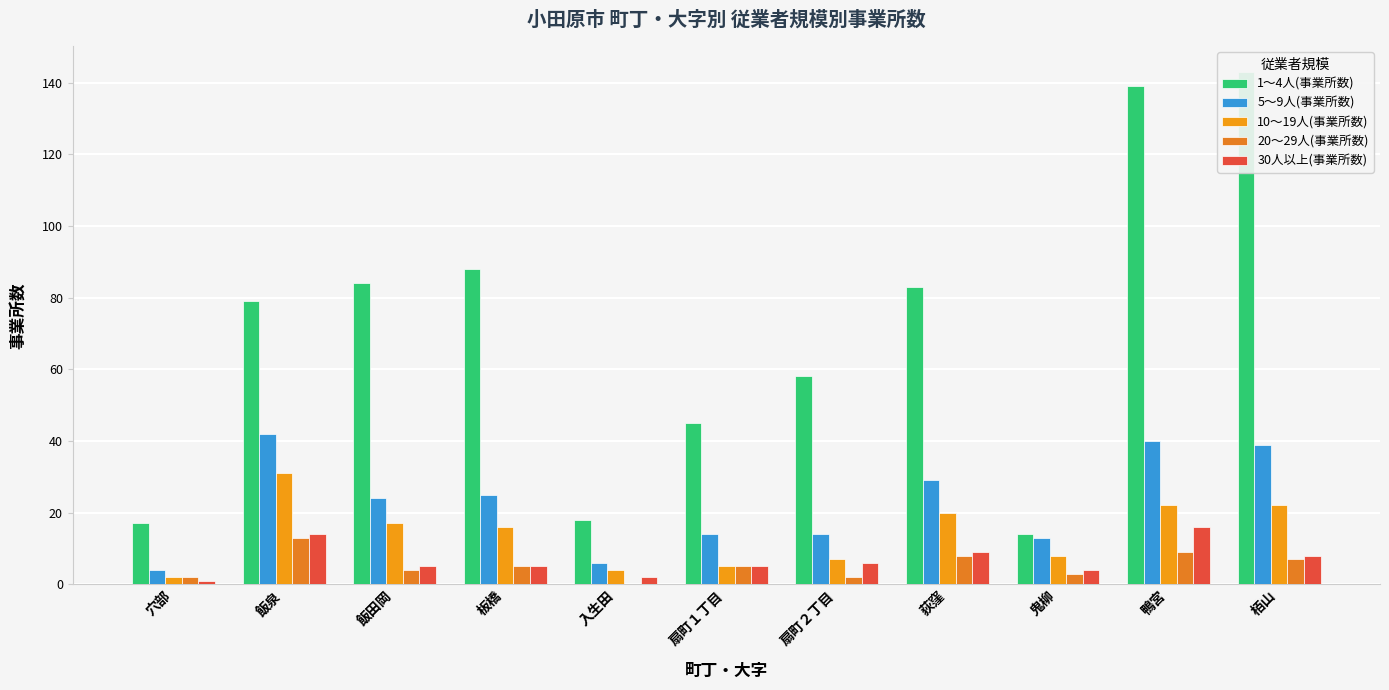

Reading right to left, extract all data points from this chart.

1～4人(事業所数): 栢山=143	鴨宮=139	鬼柳=14	荻窪=83	扇町２丁目=58	扇町１丁目=45	入生田=18	板橋=88	飯田岡=84	飯泉=79	穴部=17
5～9人(事業所数): 栢山=39	鴨宮=40	鬼柳=13	荻窪=29	扇町２丁目=14	扇町１丁目=14	入生田=6	板橋=25	飯田岡=24	飯泉=42	穴部=4
10～19人(事業所数): 栢山=22	鴨宮=22	鬼柳=8	荻窪=20	扇町２丁目=7	扇町１丁目=5	入生田=4	板橋=16	飯田岡=17	飯泉=31	穴部=2
20～29人(事業所数): 栢山=7	鴨宮=9	鬼柳=3	荻窪=8	扇町２丁目=2	扇町１丁目=5	入生田=0	板橋=5	飯田岡=4	飯泉=13	穴部=2
30人以上(事業所数): 栢山=8	鴨宮=16	鬼柳=4	荻窪=9	扇町２丁目=6	扇町１丁目=5	入生田=2	板橋=5	飯田岡=5	飯泉=14	穴部=1